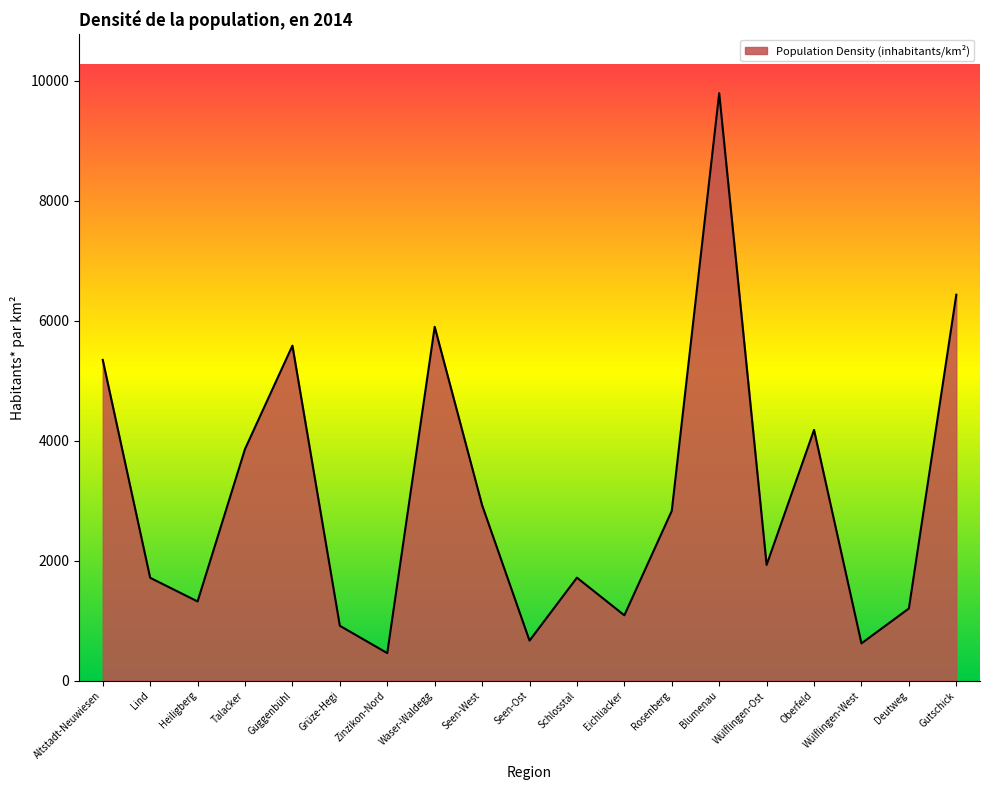

Approximately how many times larger is the value at Seen-West compared to Guggenbühl?

0.5